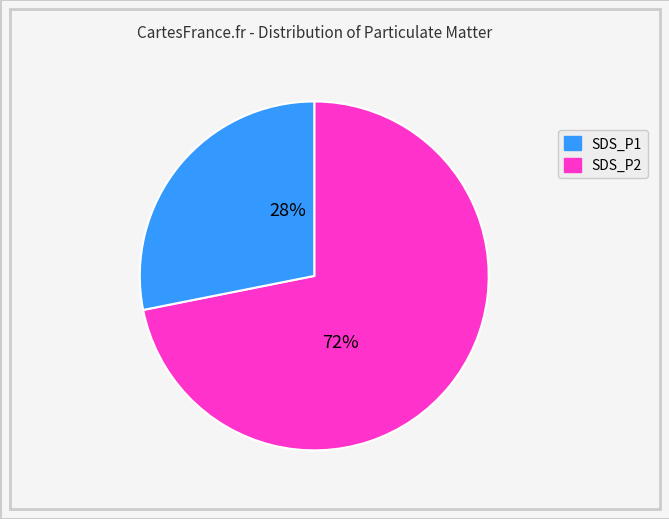

What is the ratio of the value at SDS_P1 to the value at SDS_P2?

2.6